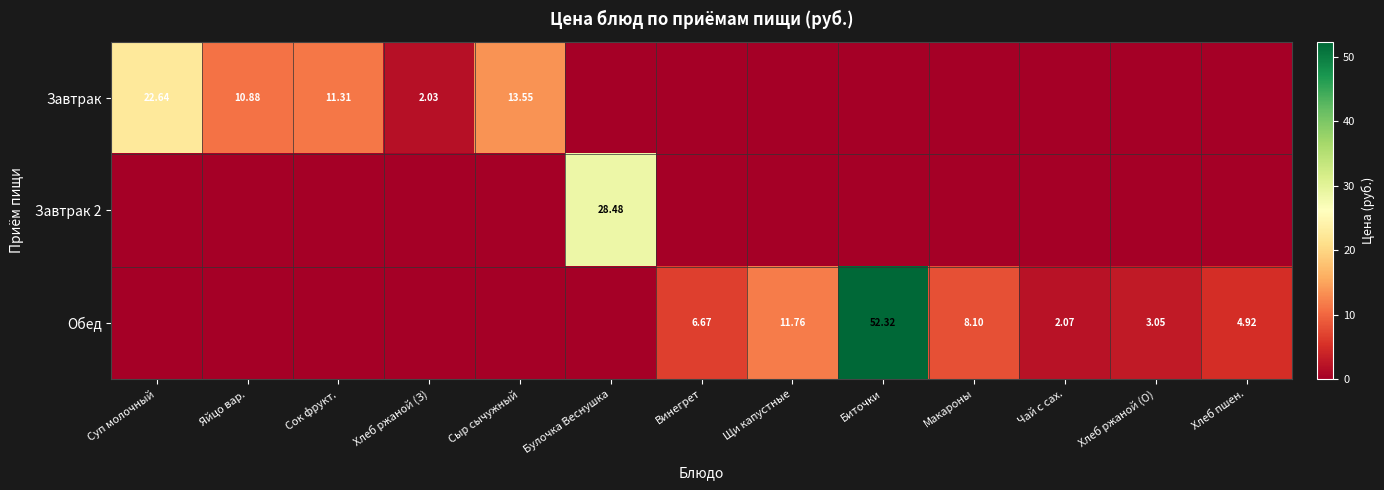

True or false: Завтрак 2 has a value of 0.0 at Биточки.

True